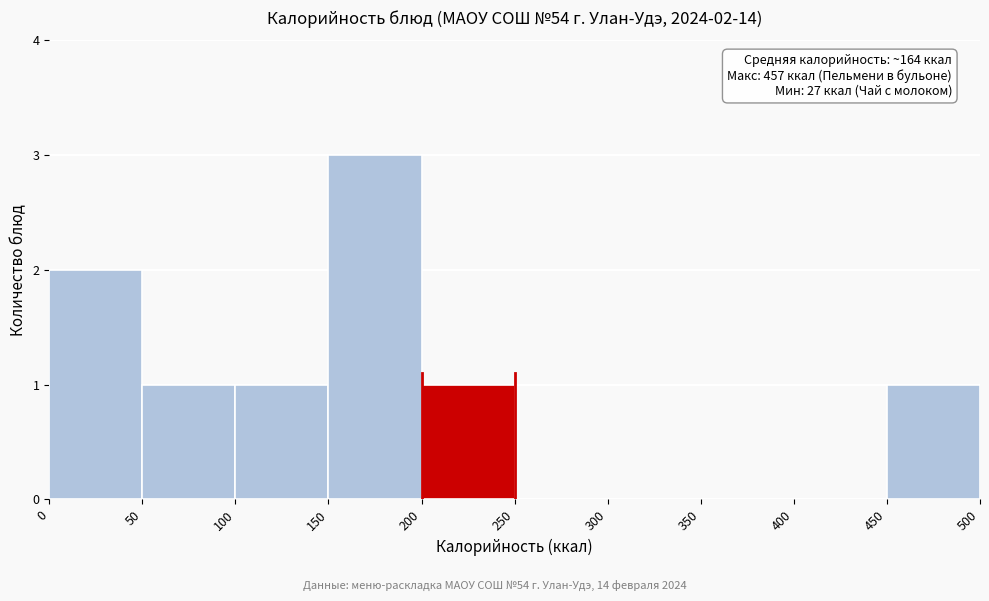

Over which range of the x-axis is the bar tallest?

150 to 200